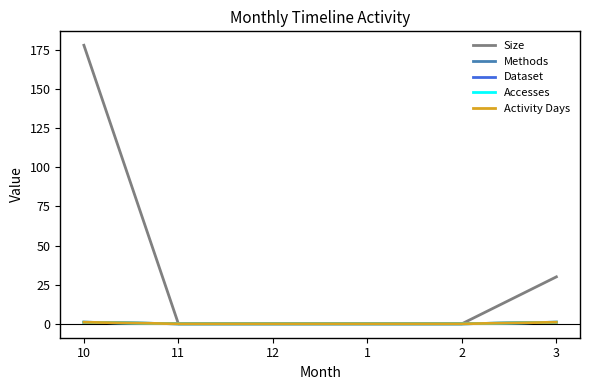

What position from the right is 12?

4